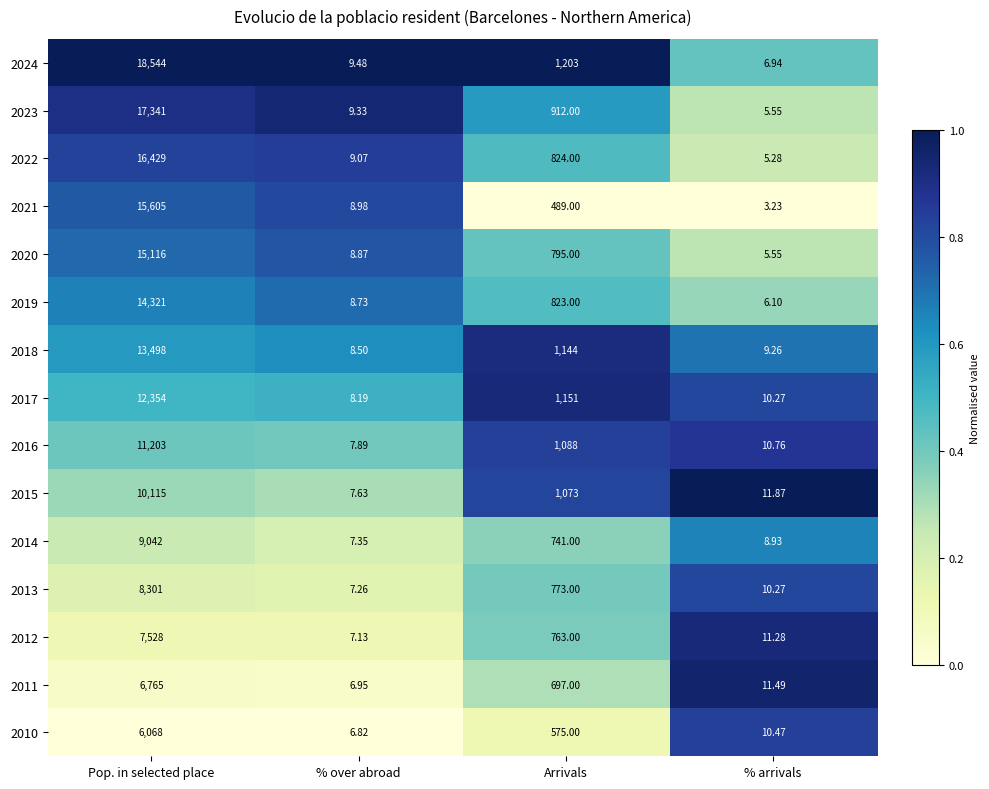

At which label does 2021 reach its minimum?

% arrivals